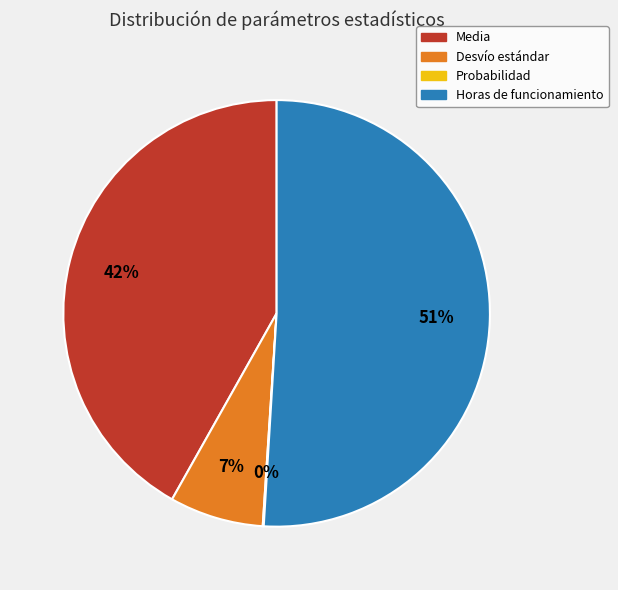

To the nearest percent, what portion does Horas de funcionamiento represent?

51%